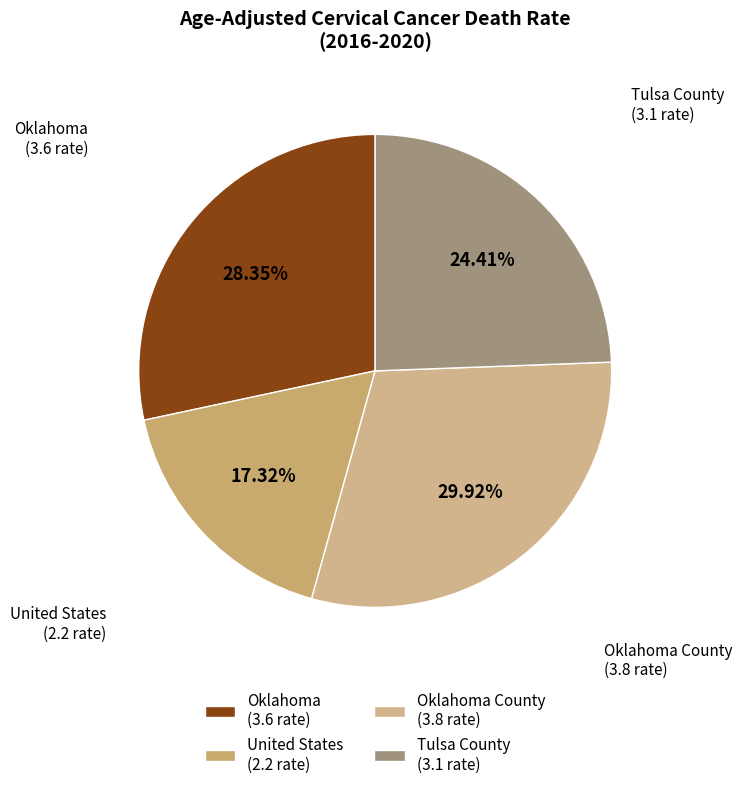

Rank the categories by value from highest to lowest.

Oklahoma County (3.8 rate), Oklahoma (3.6 rate), Tulsa County (3.1 rate), United States (2.2 rate)